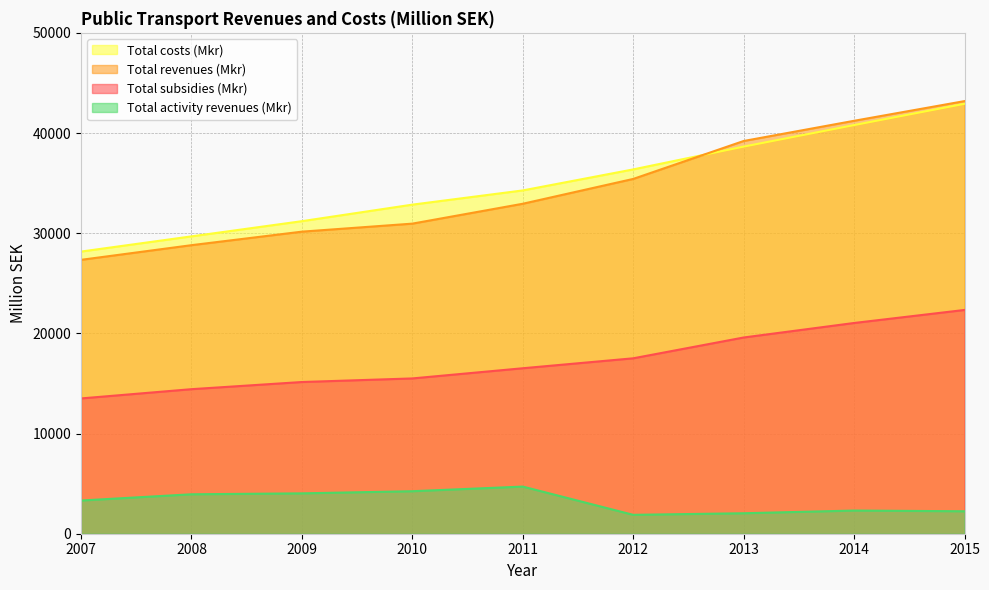

What is the difference between the maximum and minimum values in the Total costs (Mkr) series?

14751.0